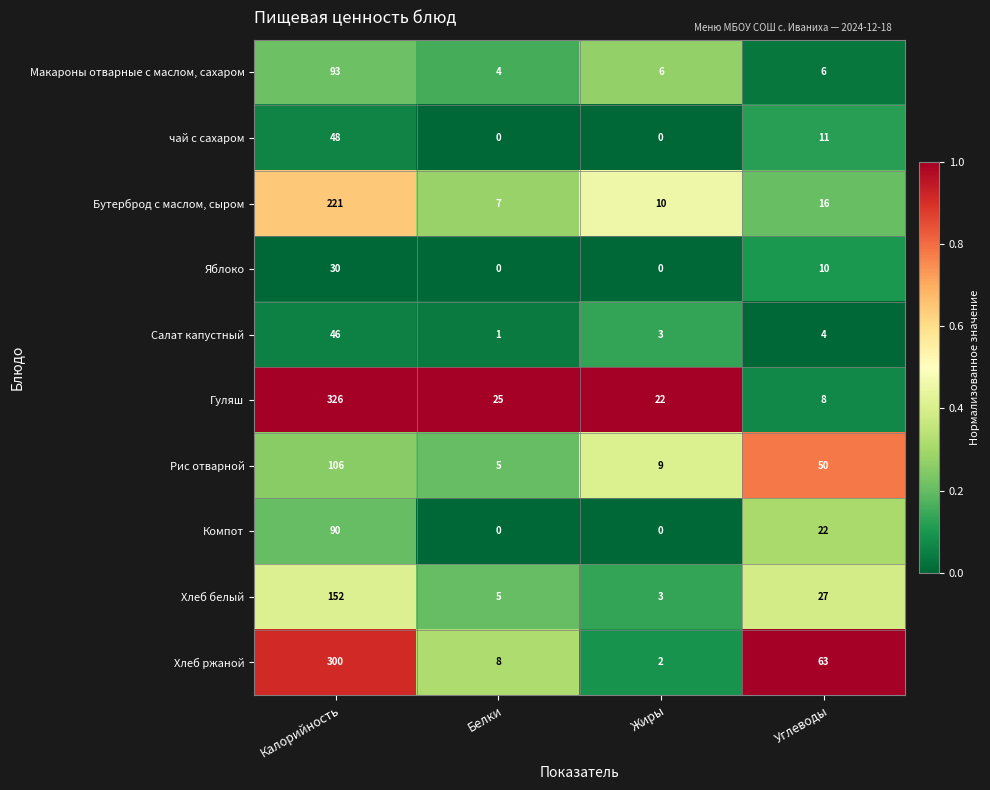

Where is Гуляш nearest to the value 167?

Белки